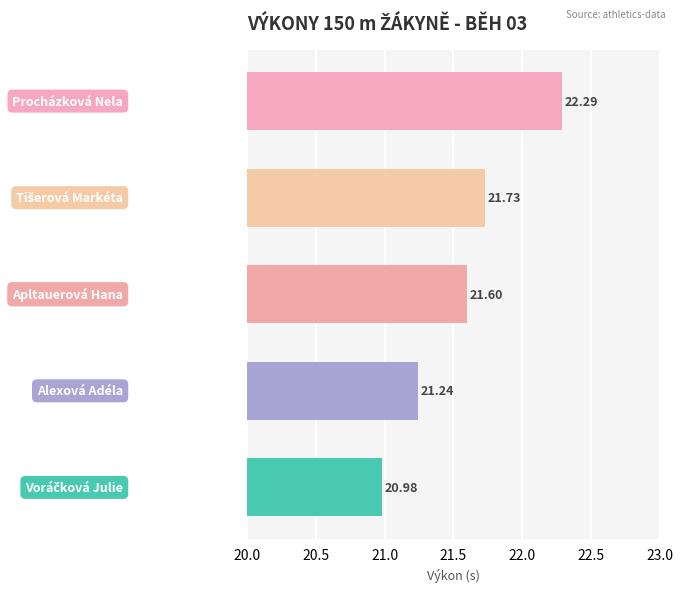

Does the chart contain stacked bars?

No